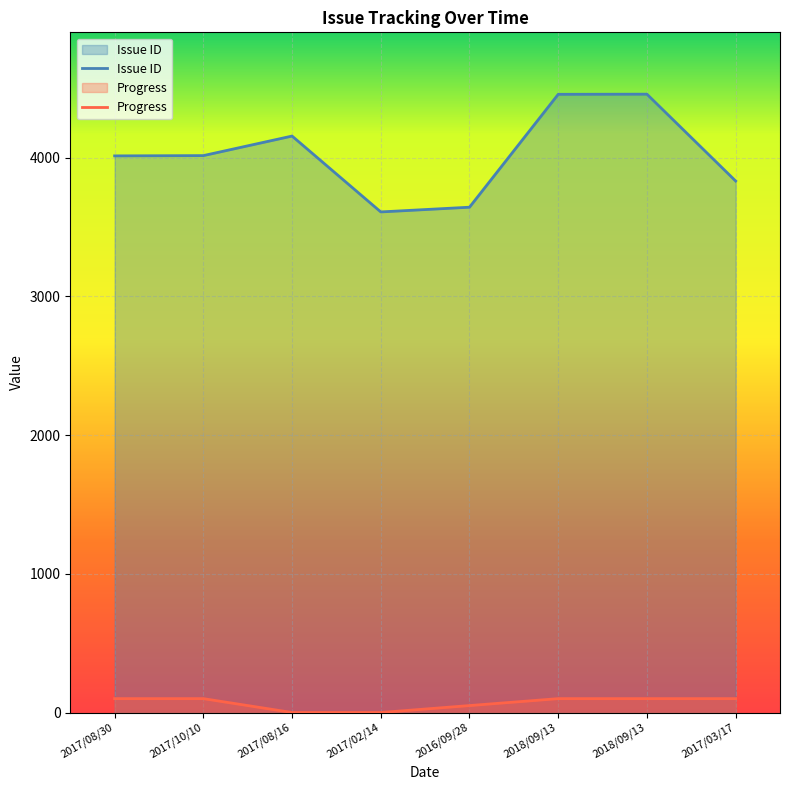

How many data points does each series have?

8